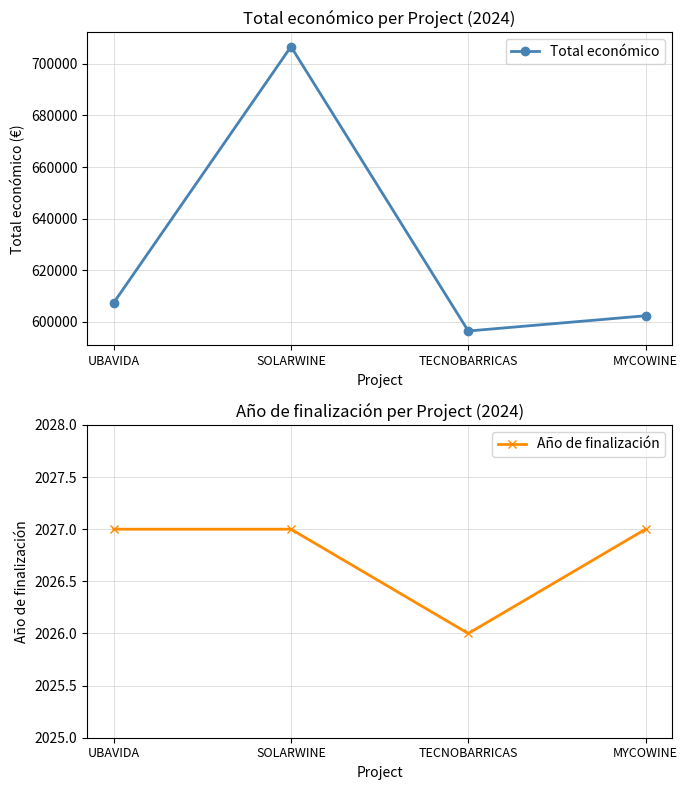

What is the difference between the maximum and minimum values in the Año de finalización series?

1